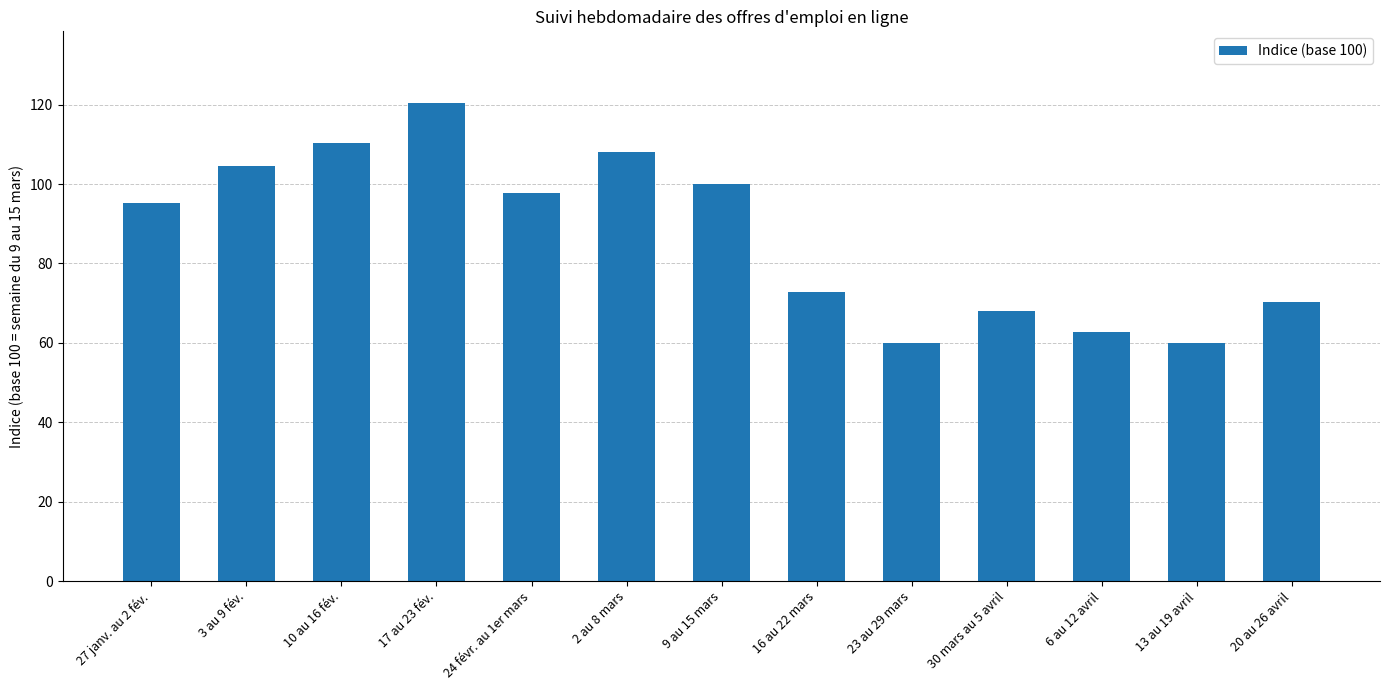

What is the change in value from 10 au 16 fév. to 17 au 23 fév.?

+10.0